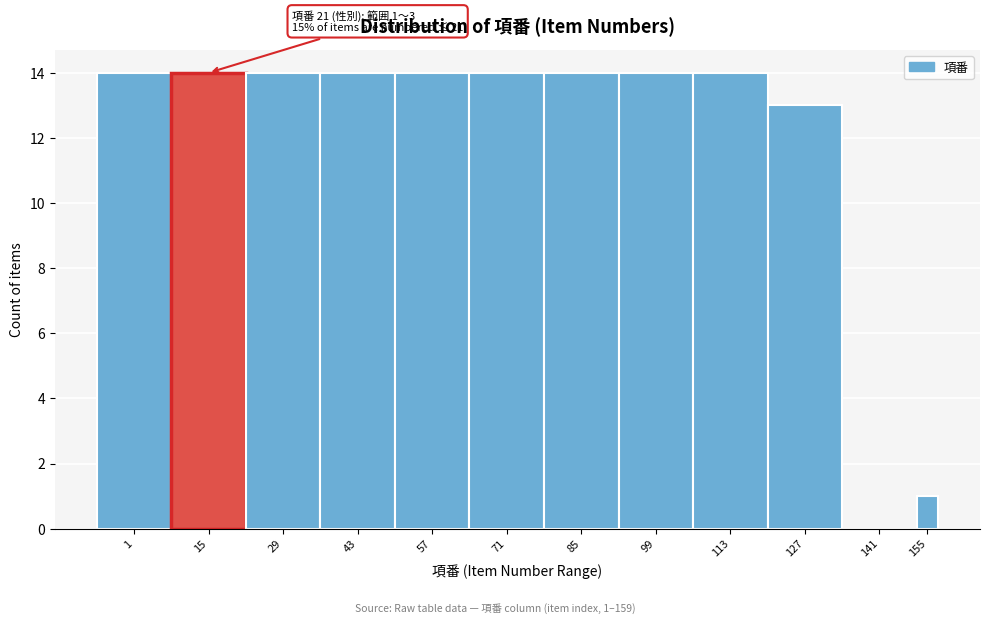

Reading right to left, transcribe all the data shown in this chart.

155=1	141=0	127=13	113=14	99=14	85=14	71=14	57=14	43=14	29=14	15=14	1=14